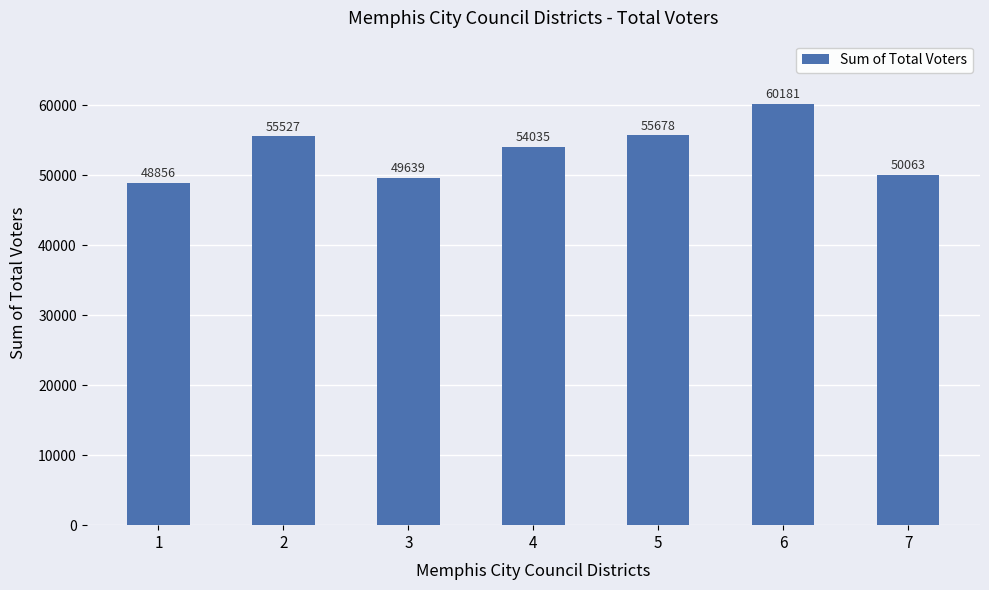

Reading left to right, transcribe all the data shown in this chart.

1=48856	2=55527	3=49639	4=54035	5=55678	6=60181	7=50063